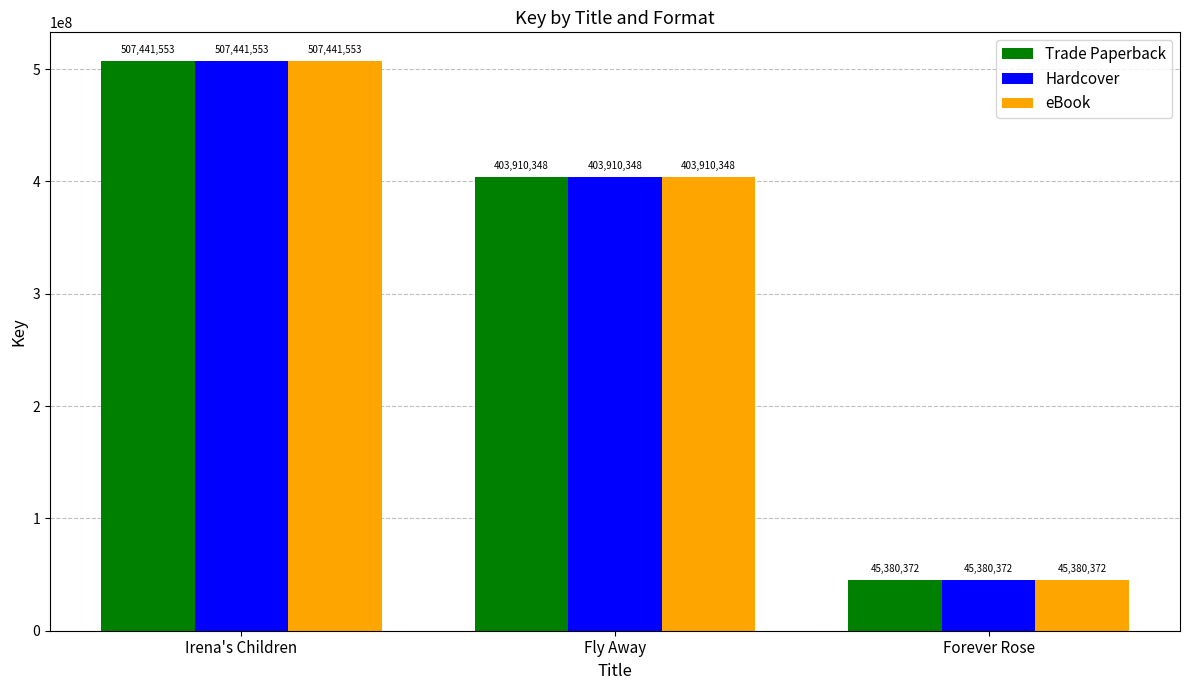

What is the label of the 3rd bar from the left?

Forever Rose